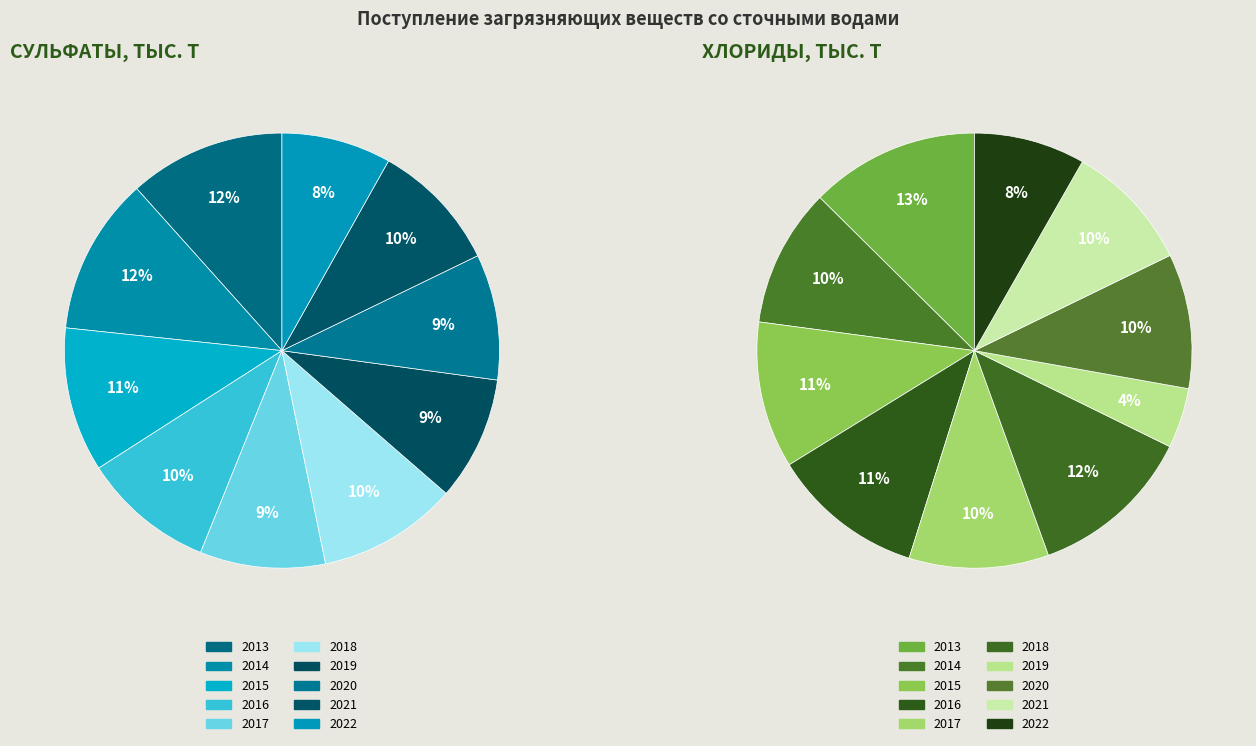

What percentage do 2016 and 2014 together represent?

21.5%